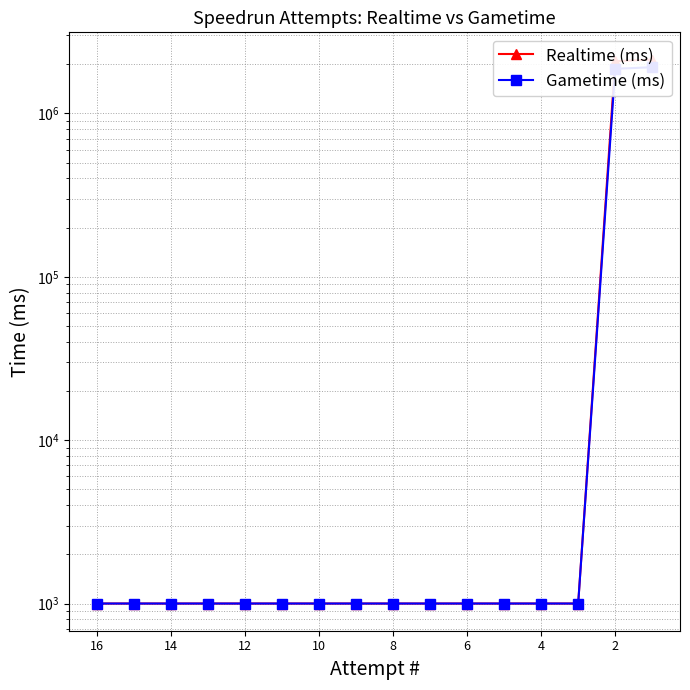

Does the chart have visible grid lines?

Yes